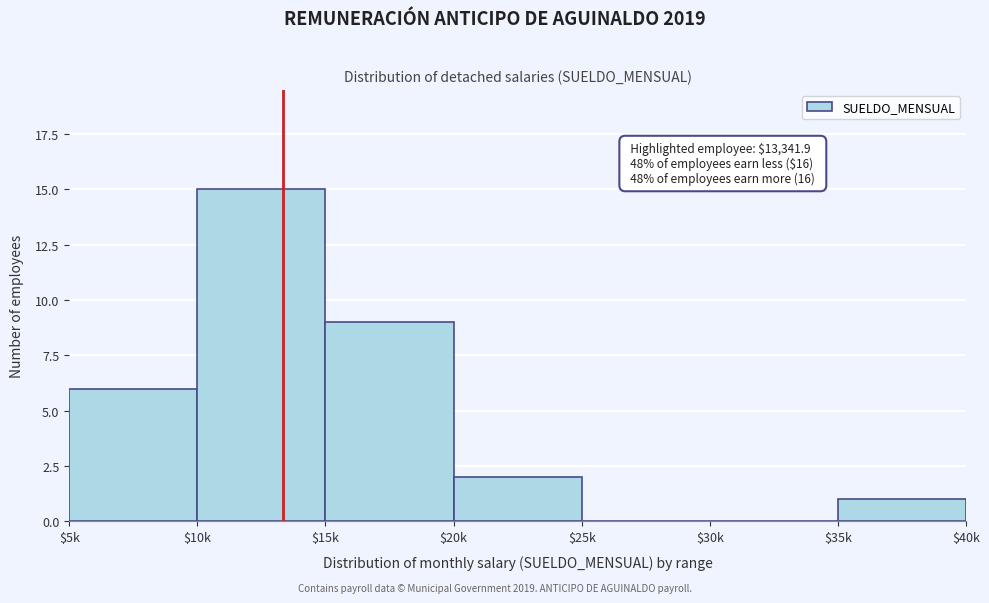

Where is the data nearest to the value 7?

$5k